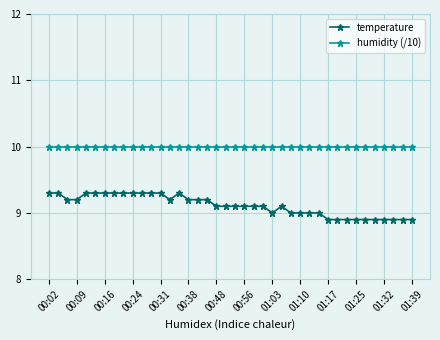

True or false: humidity (/10) and temperature intersect in this chart.

False